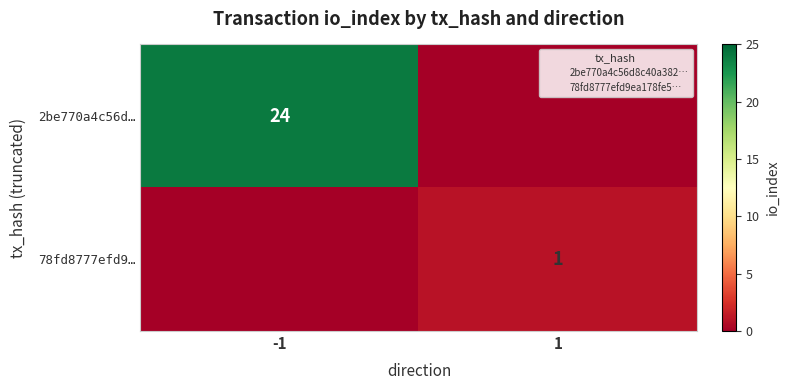

Is it true that 78fd8777efd9… equals 1 at 1?

True